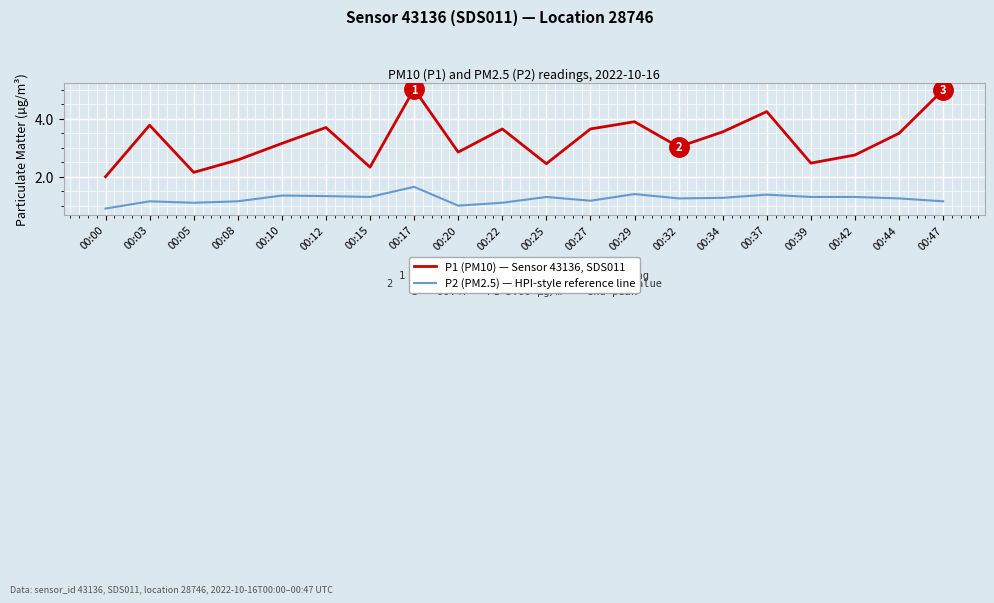

What is the total value across all series at 00:32?

4.3